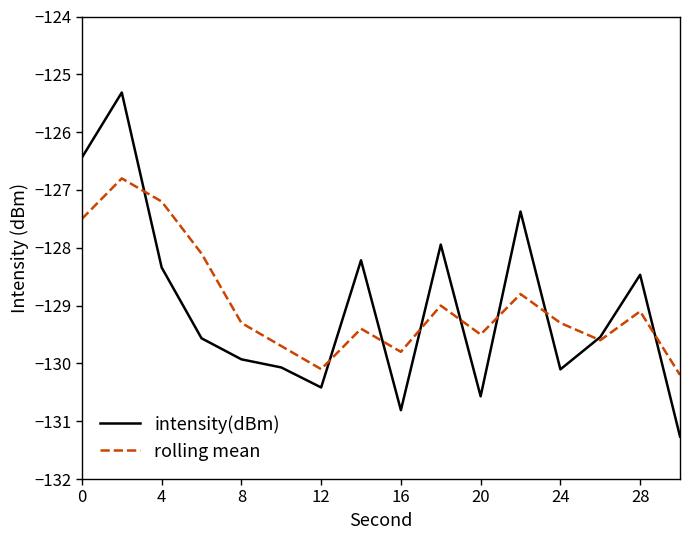

Which series has the largest range (max minus min)?

intensity(dBm)